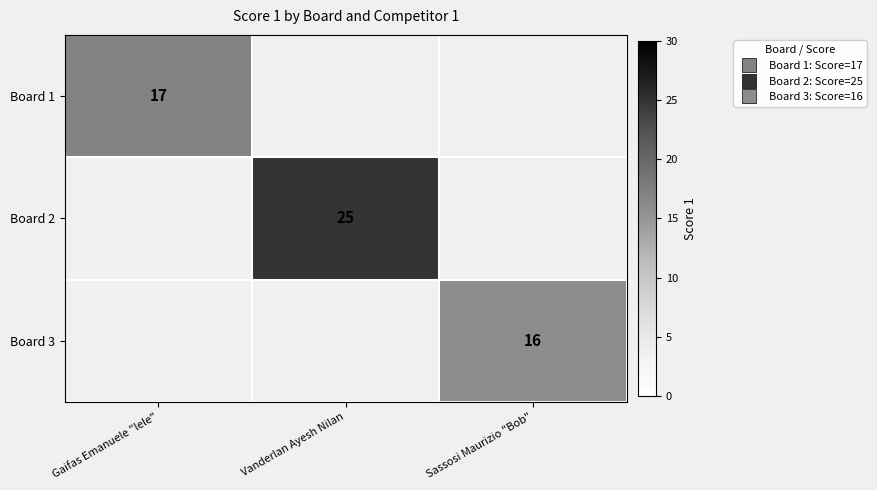

Which category has the highest value across all series?

Vanderlan Ayesh Nilan